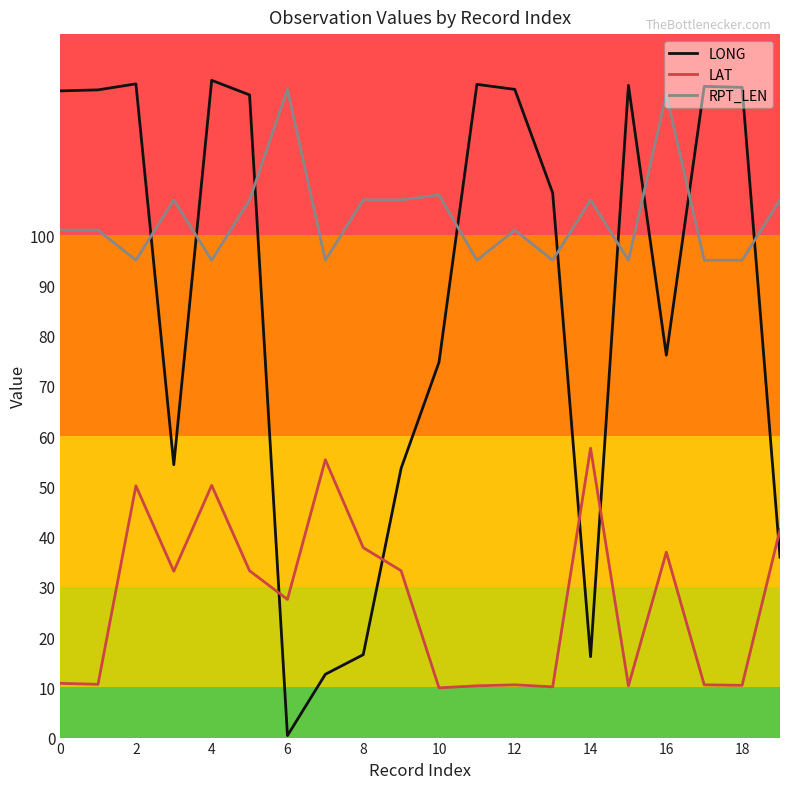

Rank the series by their average value, from highest to lowest.

RPT_LEN, LONG, LAT